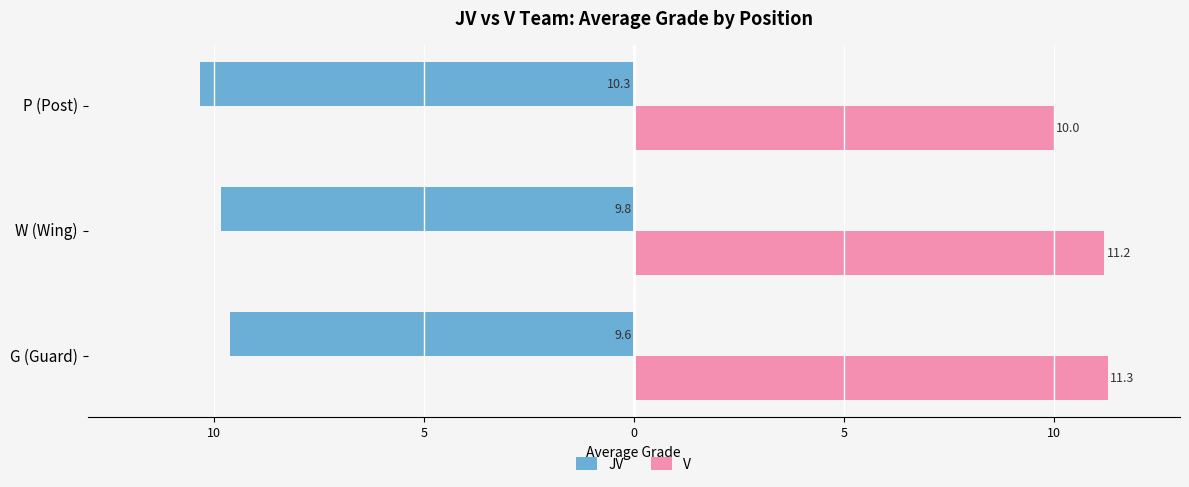

What are all the series names shown in the legend?

JV, V